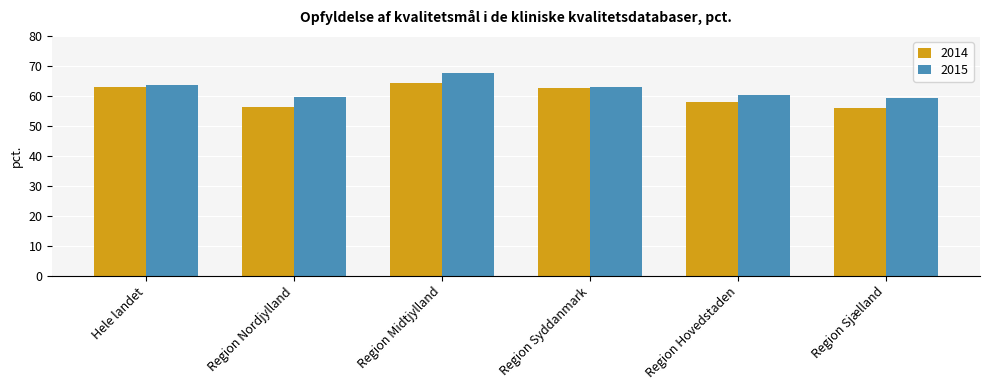

Read the 2014 value at Region Syddanmark.

62.5